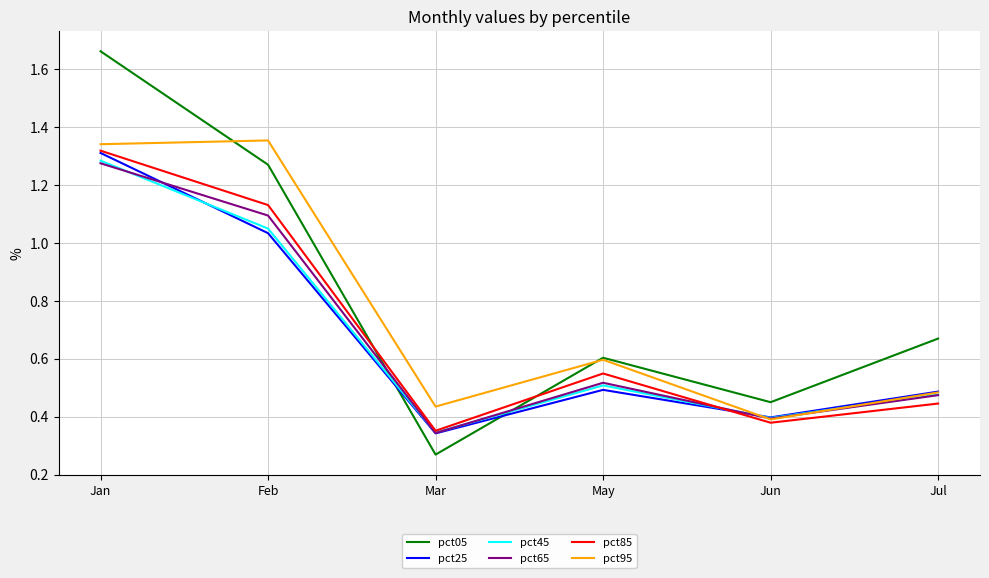

How many times do pct05 and pct45 cross each other?

2